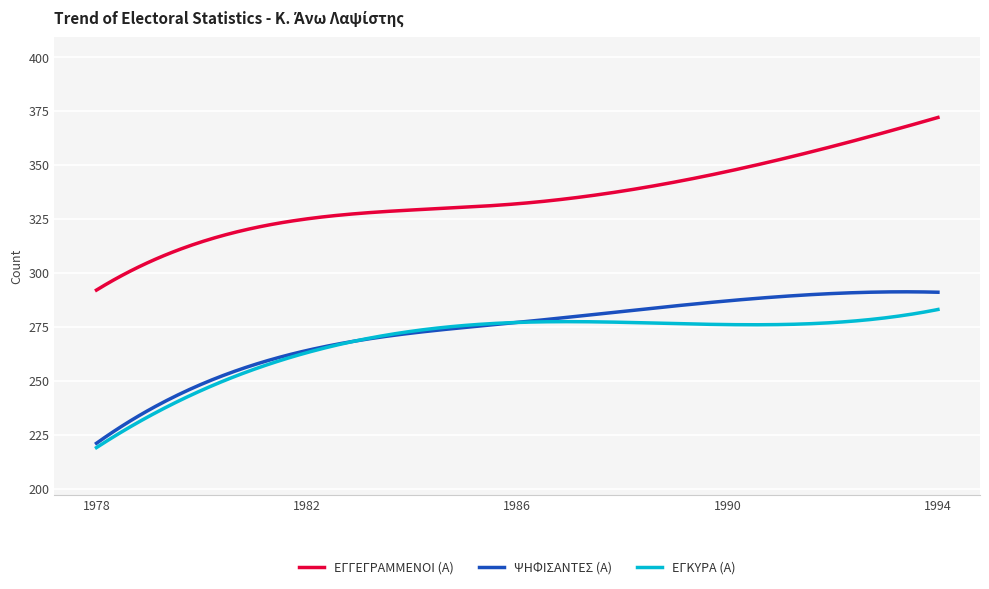

What are all the series names shown in the legend?

ΕΓΓΕΓΡΑΜΜΕΝΟΙ (Α), ΨΗΦΙΣΑΝΤΕΣ (Α), ΕΓΚΥΡΑ (Α)